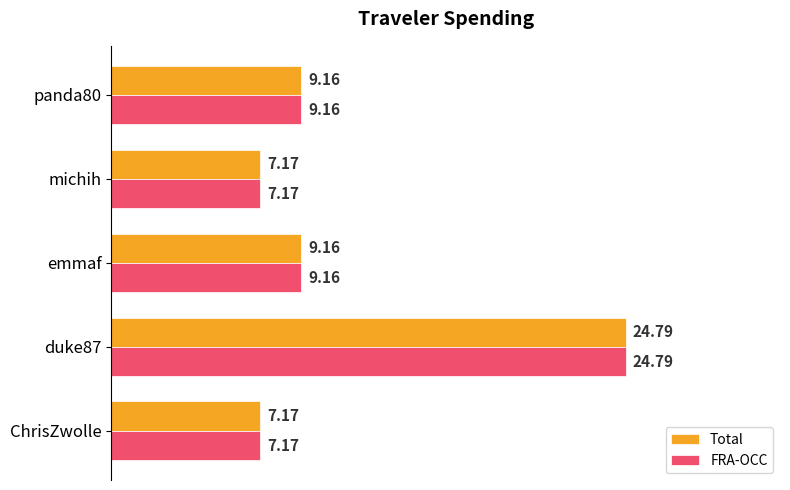

What is the maximum value shown in the chart?

24.8